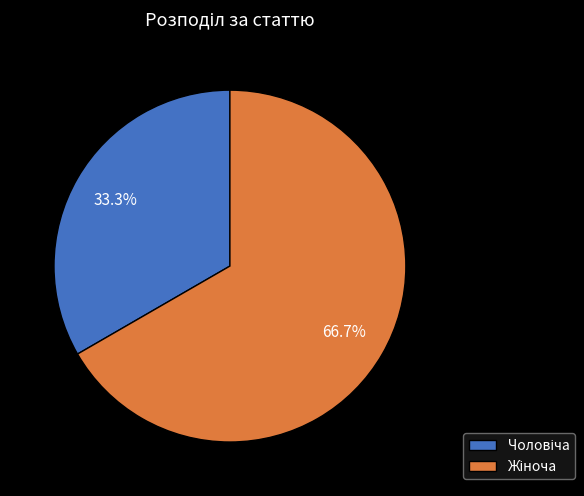

How many segments does this pie chart have?

2